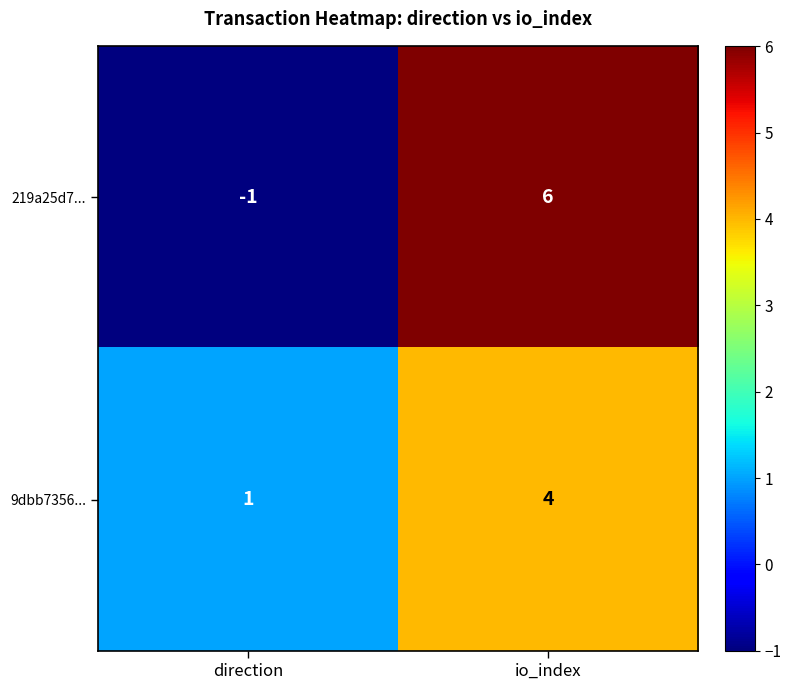

List the series in order of their peak value, highest first.

219a25d7..., 9dbb7356...